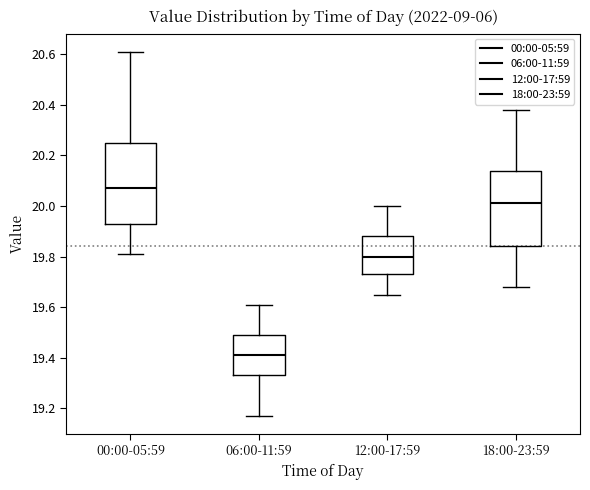

Reading left to right, transcribe this box plot: for each box, give where its median line is, the range the box spans, and where its two whiskers end, as read against the y-axis. The values are not printed on the chart, so give them approximately, as read against the axis.

00:00-05:59: median 20.08, box 19.94 to 20.26, whiskers 19.82 to 20.62
06:00-11:59: median 19.42, box 19.34 to 19.50, whiskers 19.18 to 19.62
12:00-17:59: median 19.80, box 19.74 to 19.88, whiskers 19.66 to 20.00
18:00-23:59: median 20.02, box 19.84 to 20.14, whiskers 19.68 to 20.38